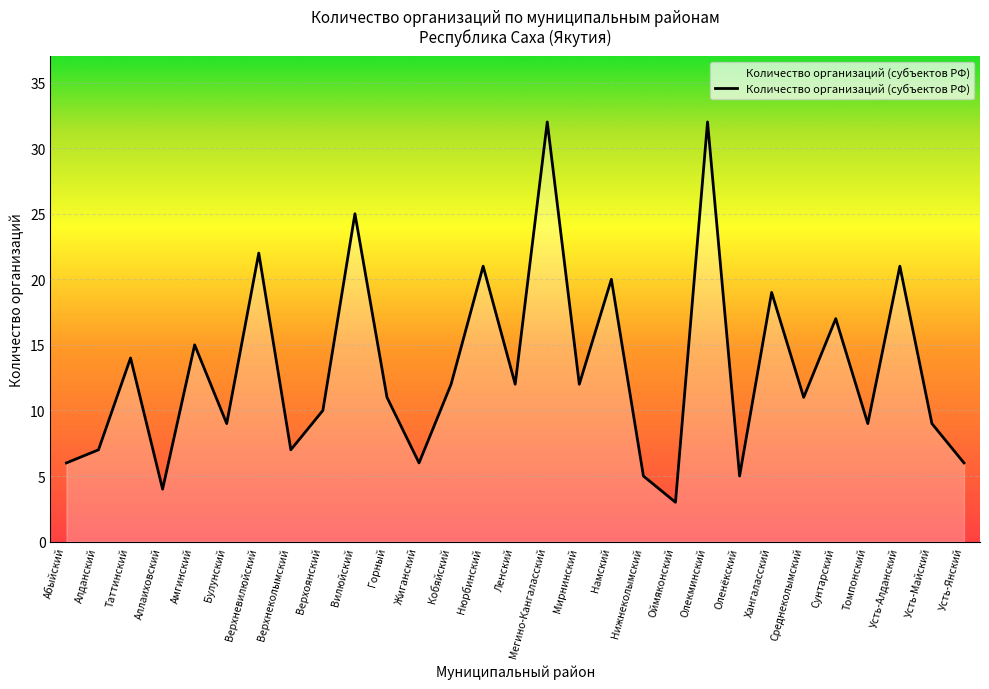

Read the value at Аллаиховский, to the nearest 5.

5